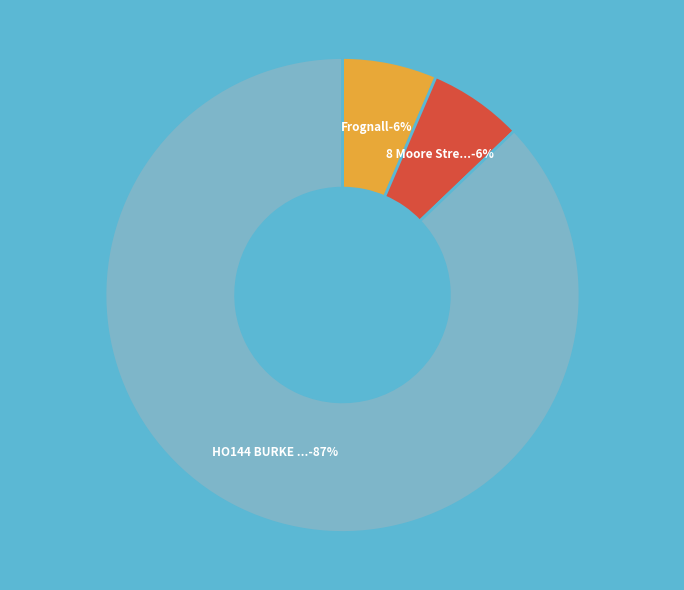

To the nearest percent, what portion does 8 Moore Street represent?

6%